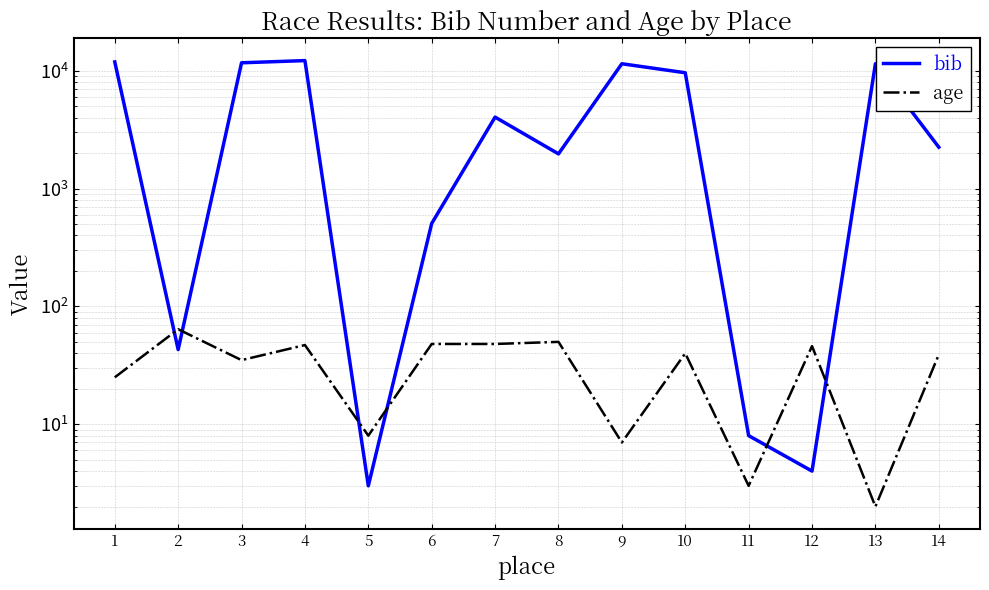

Which series has the largest total across all categories?

bib